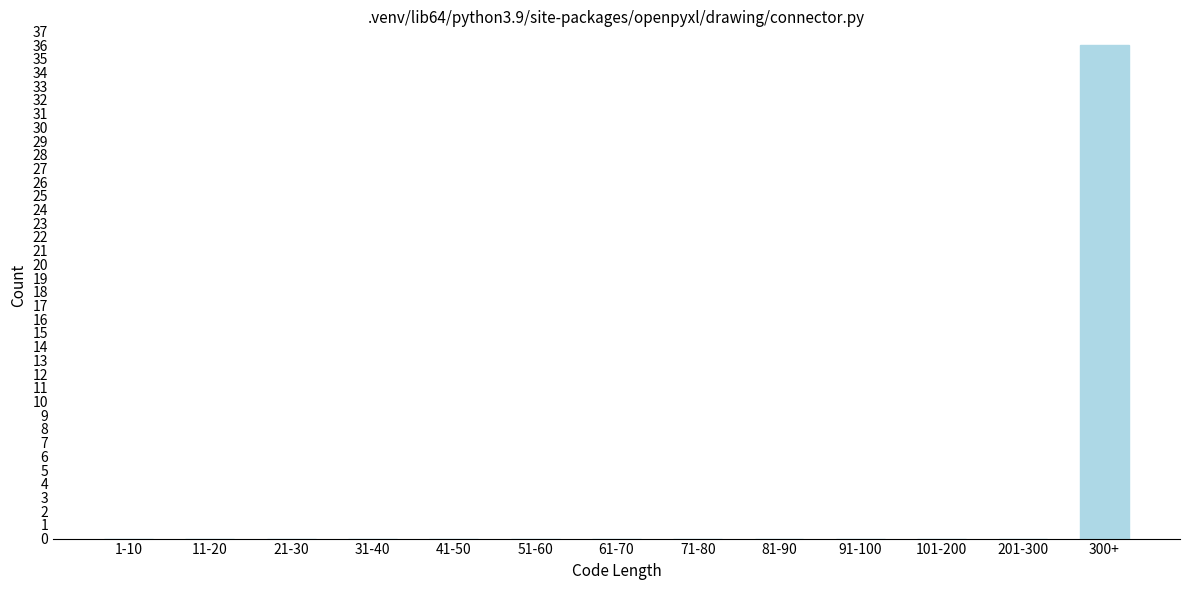

Reading left to right, what are all the values shown in this chart?

1-10=0	11-20=0	21-30=0	31-40=0	41-50=0	51-60=0	61-70=0	71-80=0	81-90=0	91-100=0	101-200=0	201-300=0	300+=36